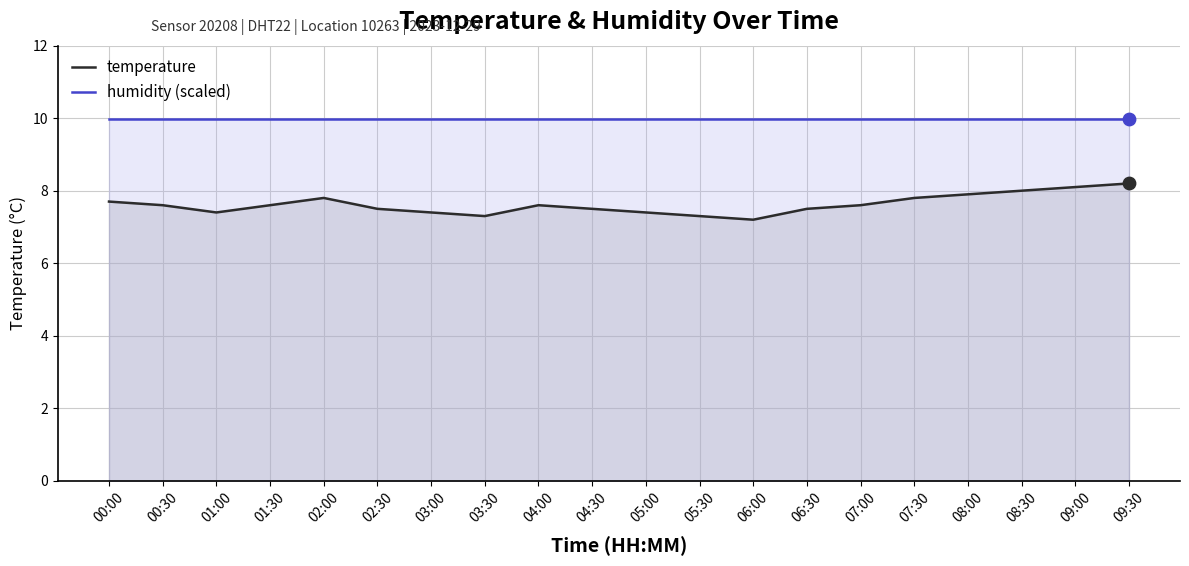

Which series contains the lowest Y value?

temperature